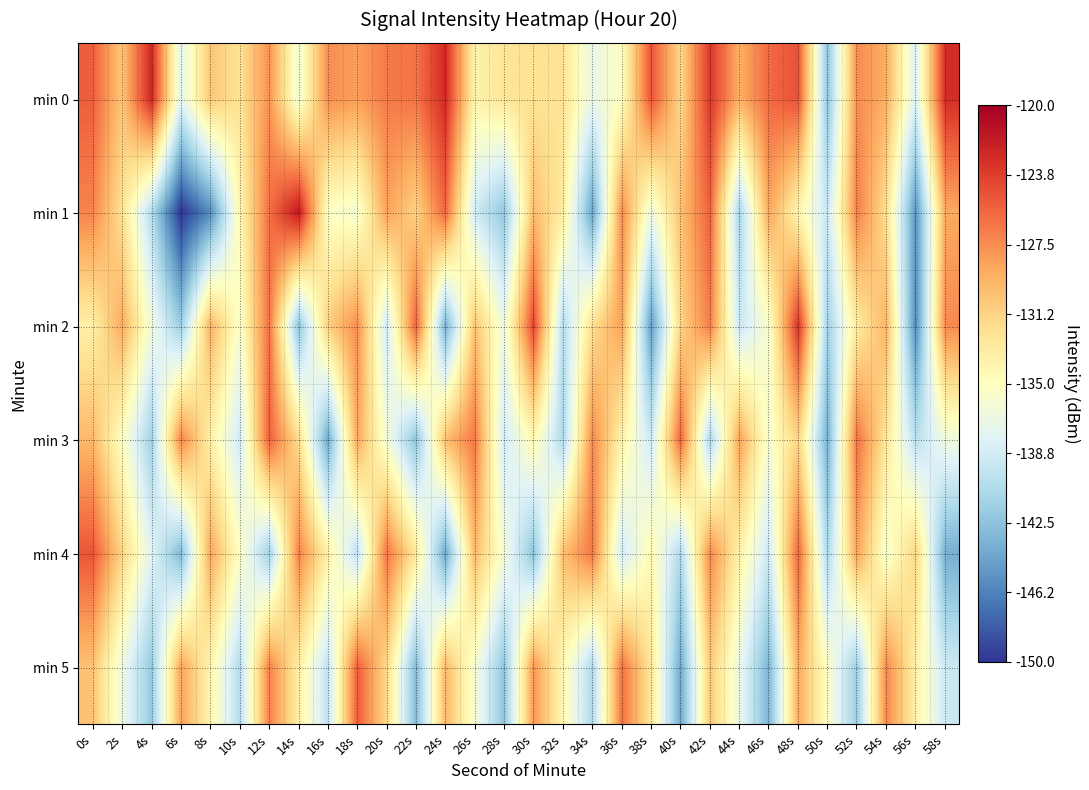

What is the difference between the highest and lowest values at 56s?

14.6